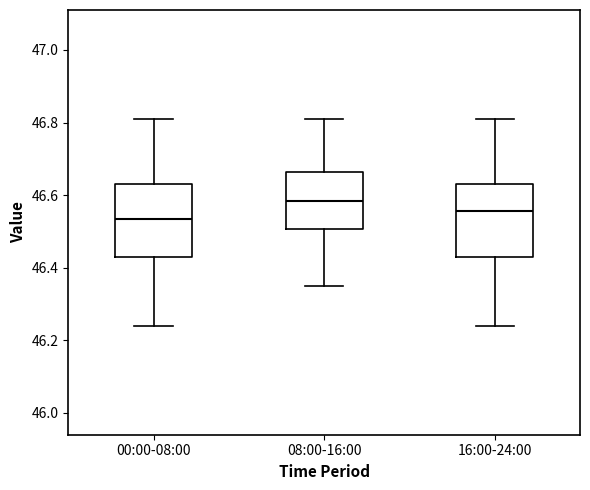

Reading left to right, read every box against the y-axis: the position of its median line, the range the box covers, and the ends of its whiskers. The values are not printed on the chart, so give them approximately, as read against the axis.

00:00-08:00: median 46.54, box 46.44 to 46.64, whiskers 46.24 to 46.82
08:00-16:00: median 46.58, box 46.50 to 46.66, whiskers 46.36 to 46.82
16:00-24:00: median 46.56, box 46.44 to 46.64, whiskers 46.24 to 46.82